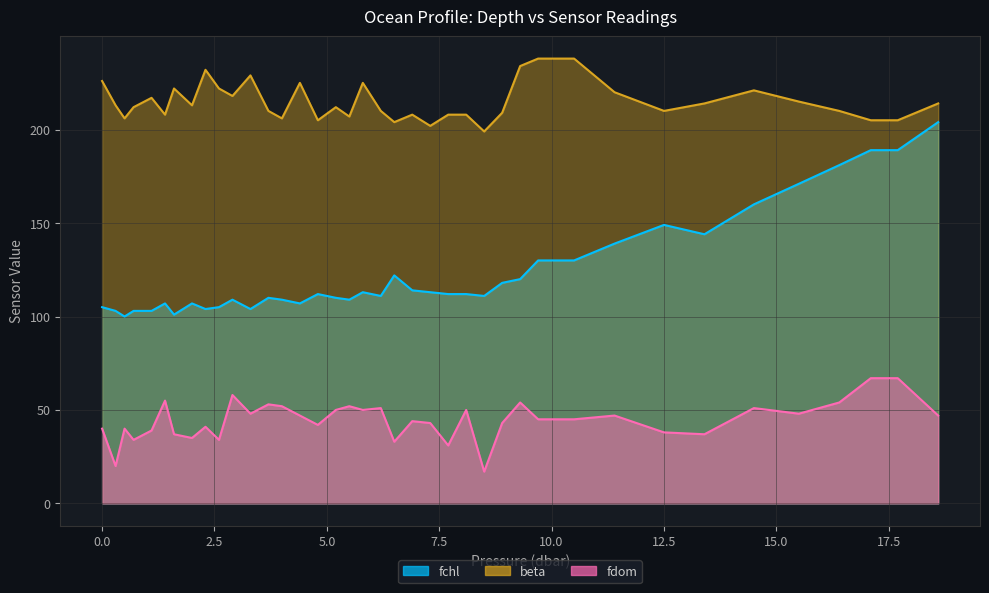

How many values in the fdom series exceed 45?

19